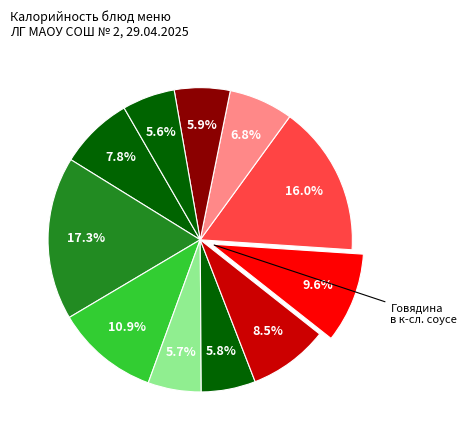

Is there any slice that represents more than half of the pie?

No